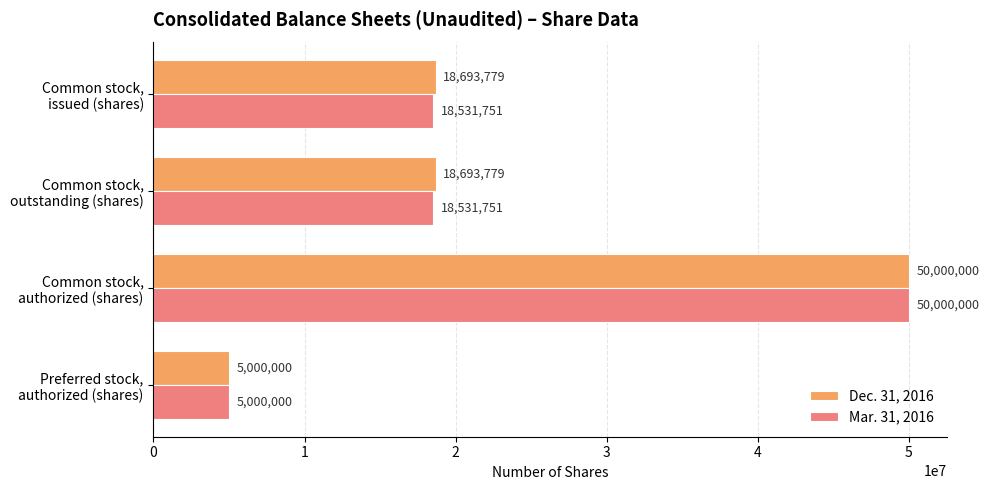

Rank the series by their average value, from lowest to highest.

Mar. 31, 2016, Dec. 31, 2016